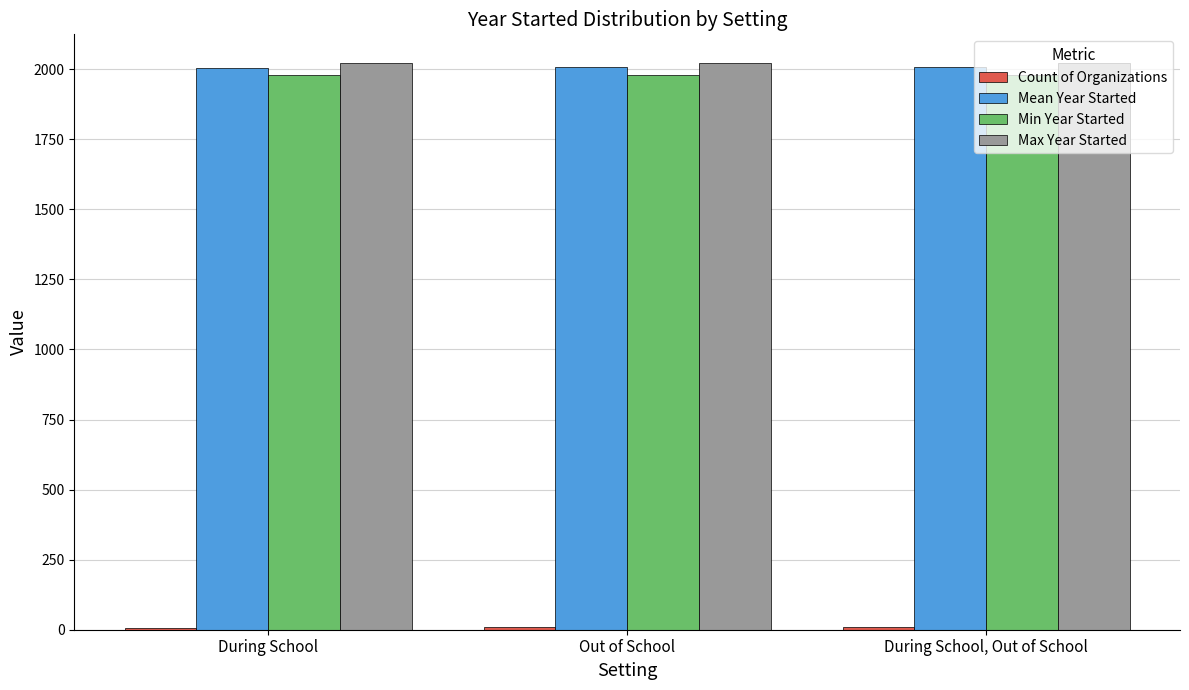

What is the maximum value shown in the chart?

2023